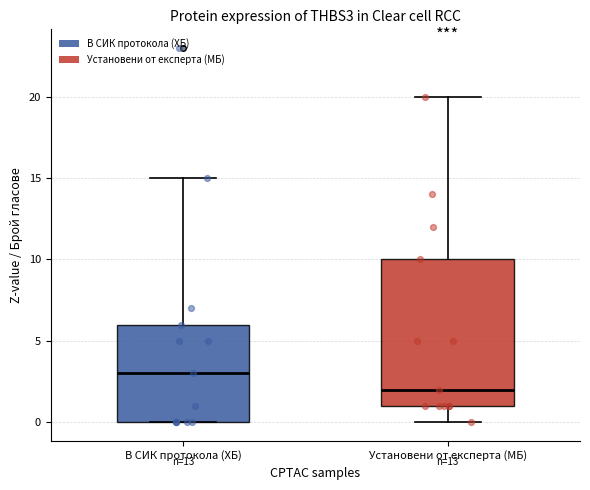

Which box has the lowest median line?

Установени от експерта (МБ)